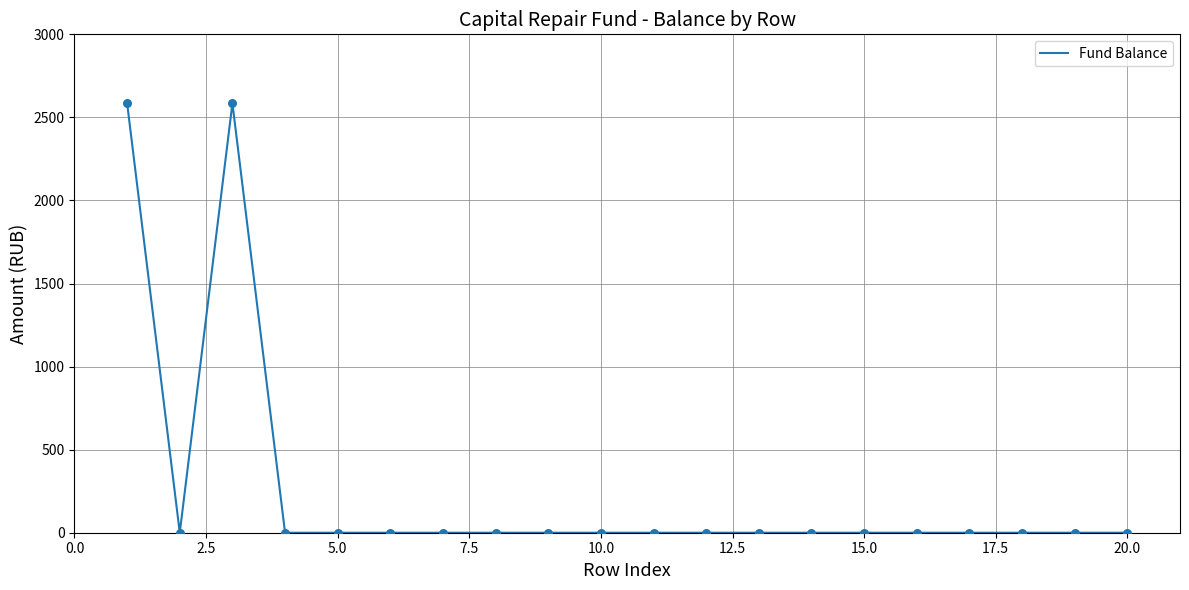

What is the difference between the maximum and minimum values?

2585.2